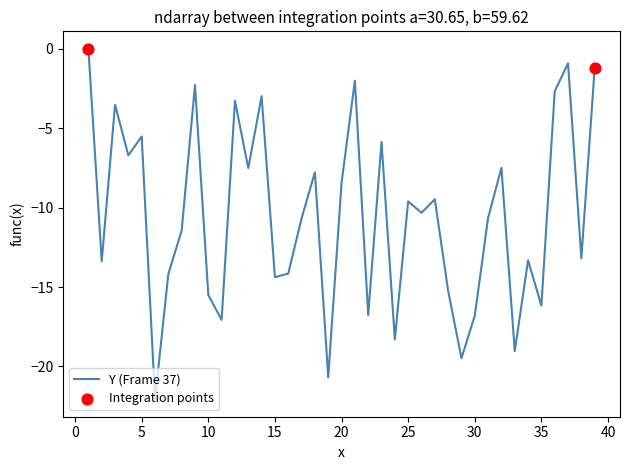

What is the difference between the maximum and minimum values?

22.1